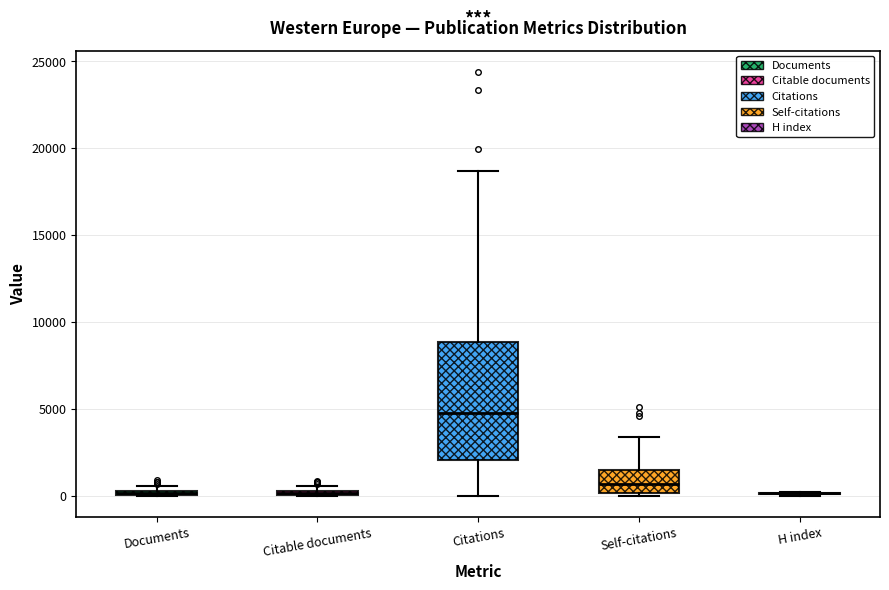

Which box is the tallest, from its lower edge to its upper edge?

Citations